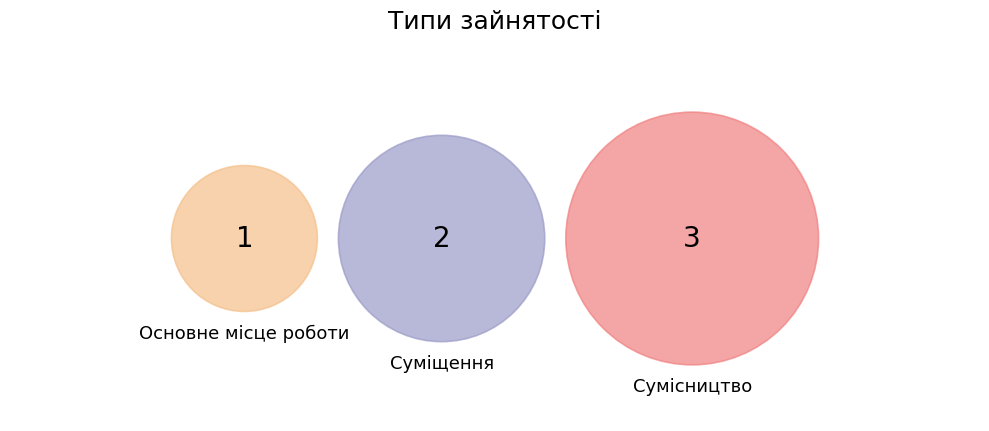

To the nearest percent, what percentage of the pie is Суміщення?

33%